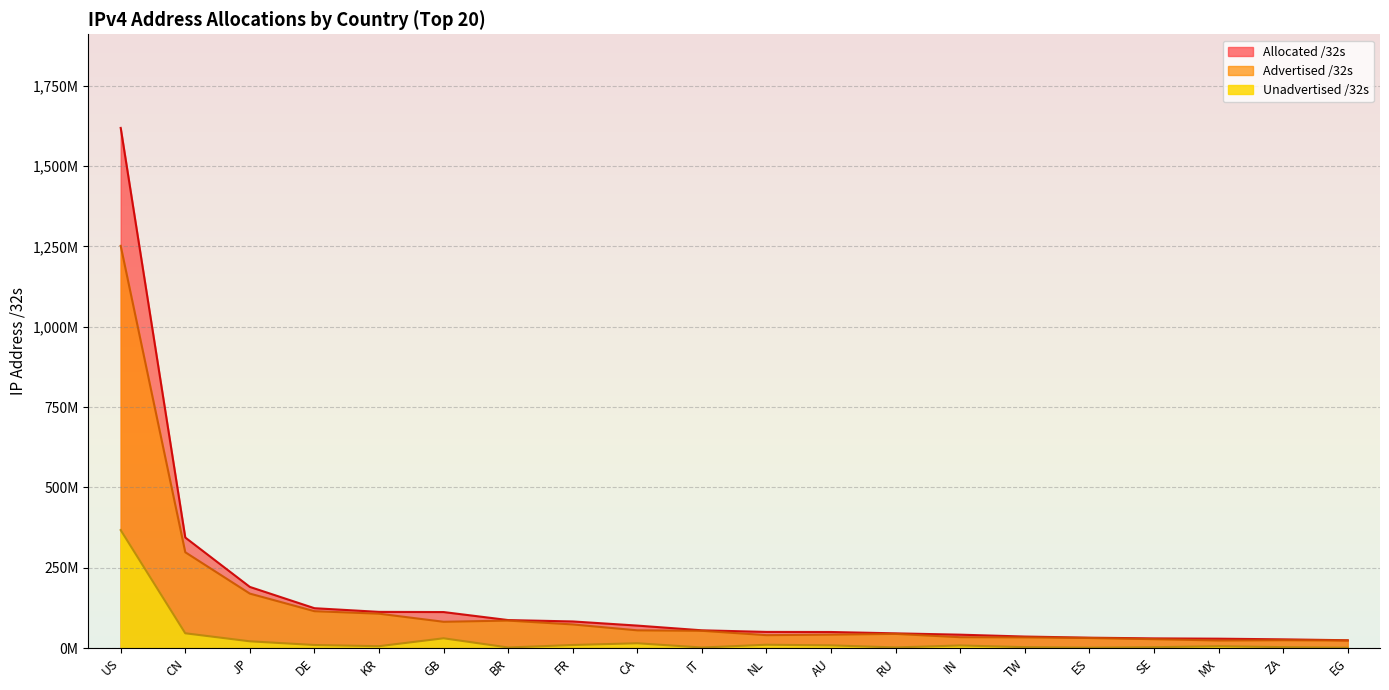

The value of Unadvertised /32s at AU is 8.2. True or false?

True